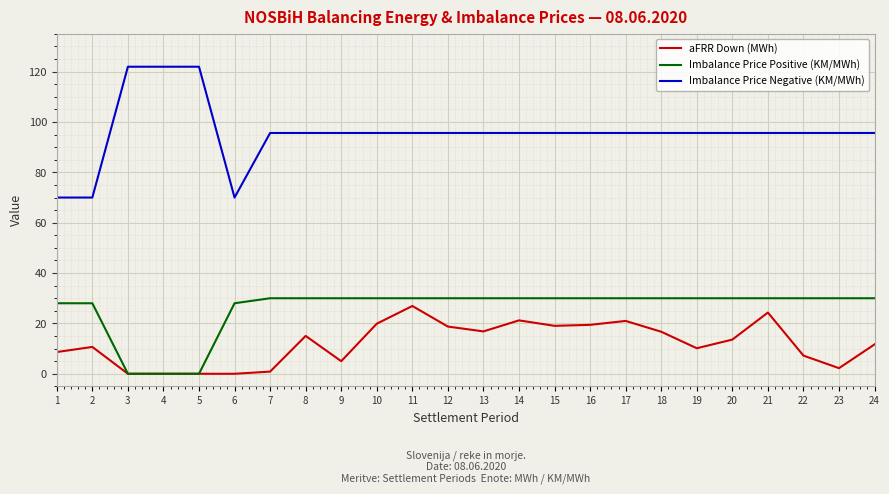

What is the total value across all series at 6?

98.0